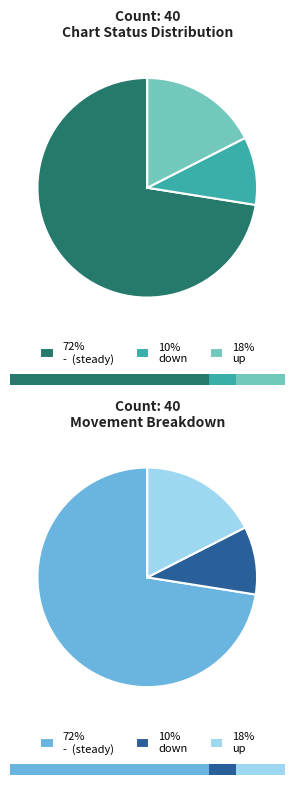

How many segments does this pie chart have?

3